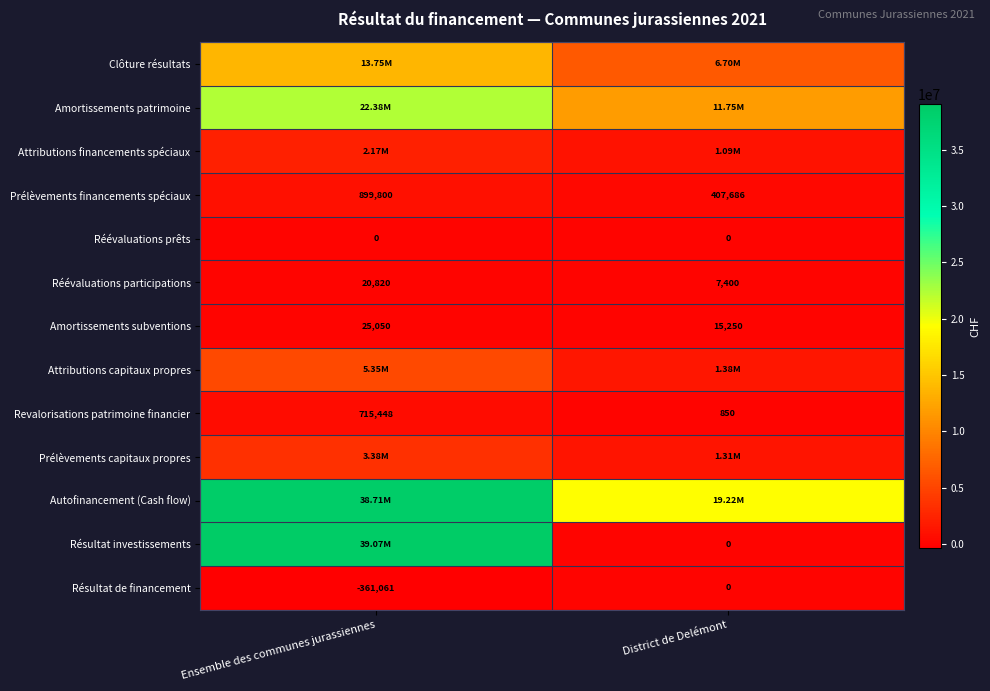

Between Ensemble des communes jurassiennes and District de Delémont, which is larger?

Ensemble des communes jurassiennes